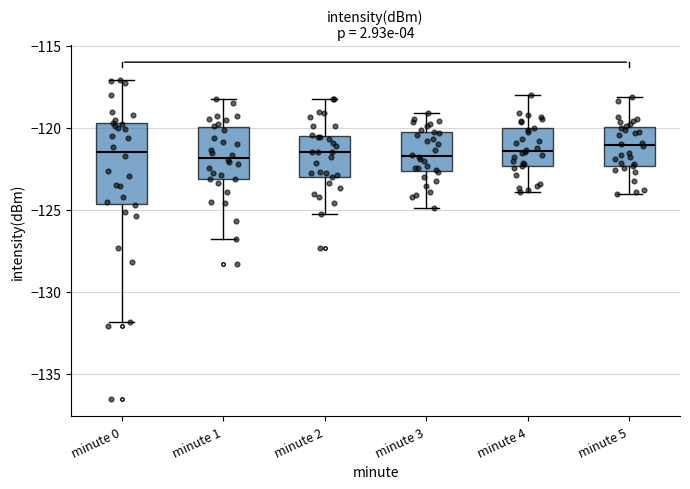

Reading left to right, transcribe this box plot: for each box, give where its median line is, the range the box spans, and where its two whiskers end, as read against the y-axis. The values are not printed on the chart, so give them approximately, as read against the axis.

minute 0: median -121.5, box -124.5 to -119.5, whiskers -132.0 to -117.0
minute 1: median -122.0, box -123.0 to -120.0, whiskers -127.0 to -118.0
minute 2: median -121.5, box -123.0 to -120.5, whiskers -125.0 to -118.0
minute 3: median -121.5, box -122.5 to -120.5, whiskers -125.0 to -119.0
minute 4: median -121.5, box -122.5 to -120.0, whiskers -124.0 to -118.0
minute 5: median -121.0, box -122.5 to -120.0, whiskers -124.0 to -118.0